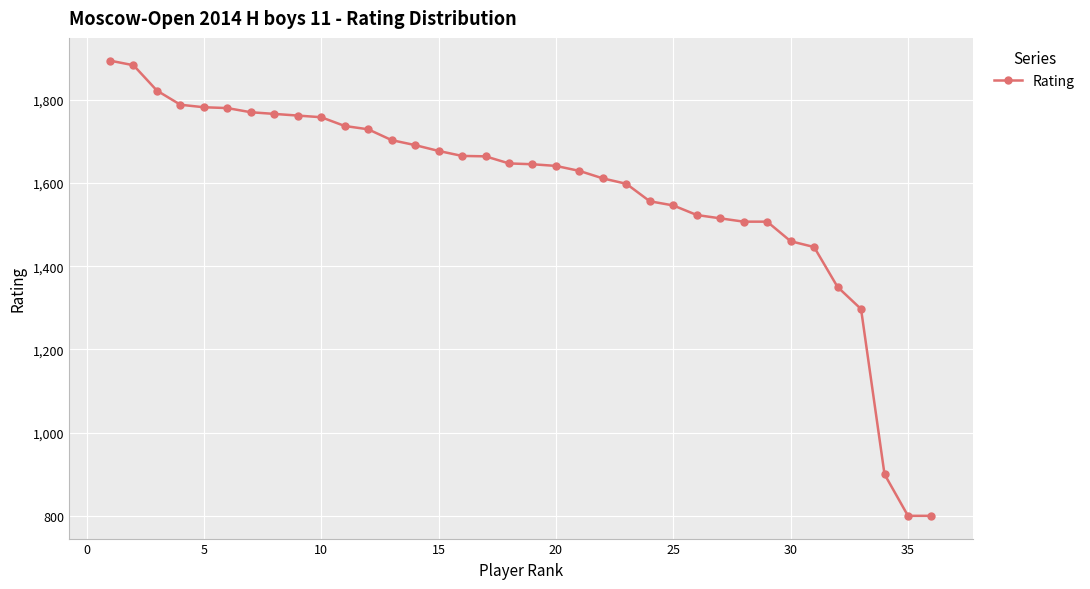

What is the sum of all values?

56849